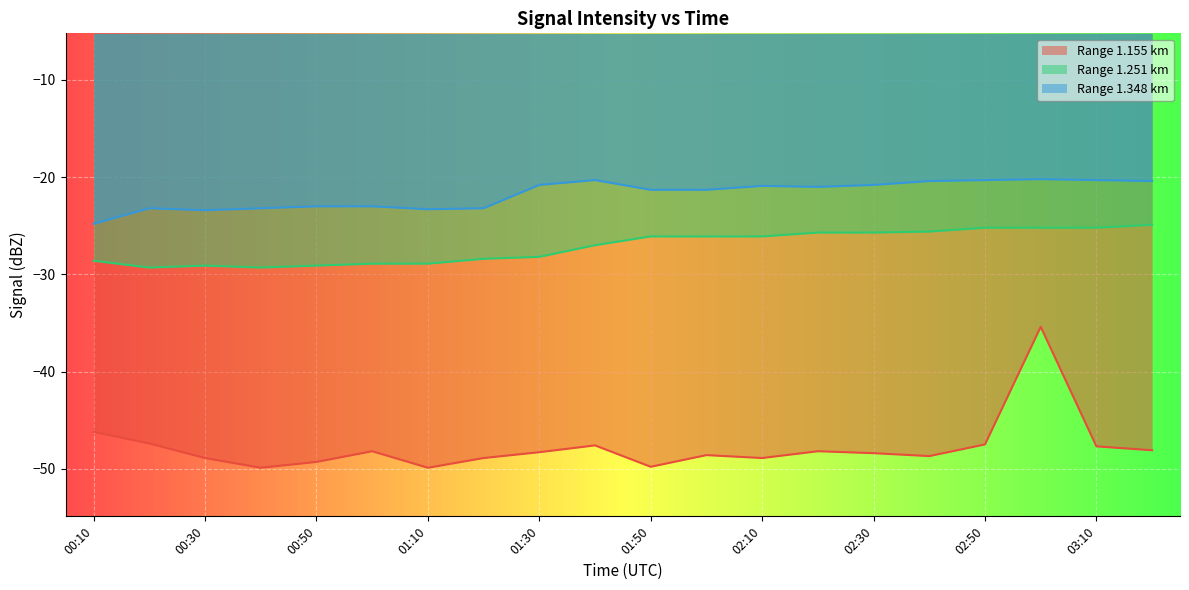

What is the total value across all series at 02:10?

-95.9